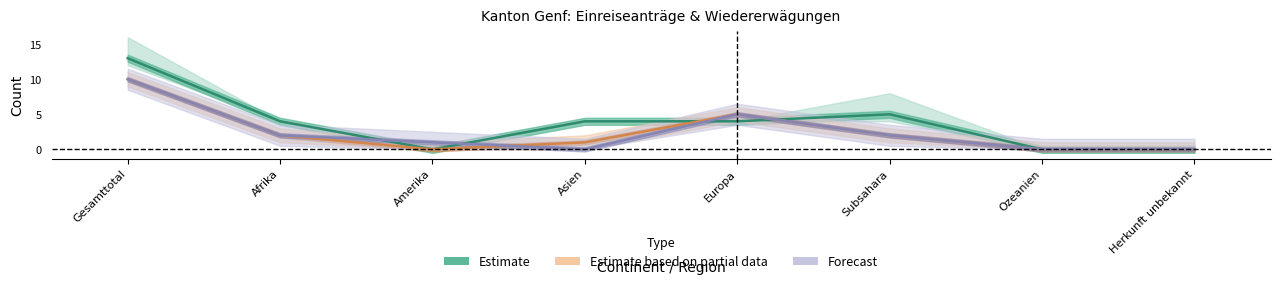

Reading right to left, extract all data points from this chart.

Estimate: 0	0	5	4	4	0	4	13
Estimate based on partial data: 0	0	2	5	1	0	2	10
Forecast: 0	0	2	5	0	1	2	10